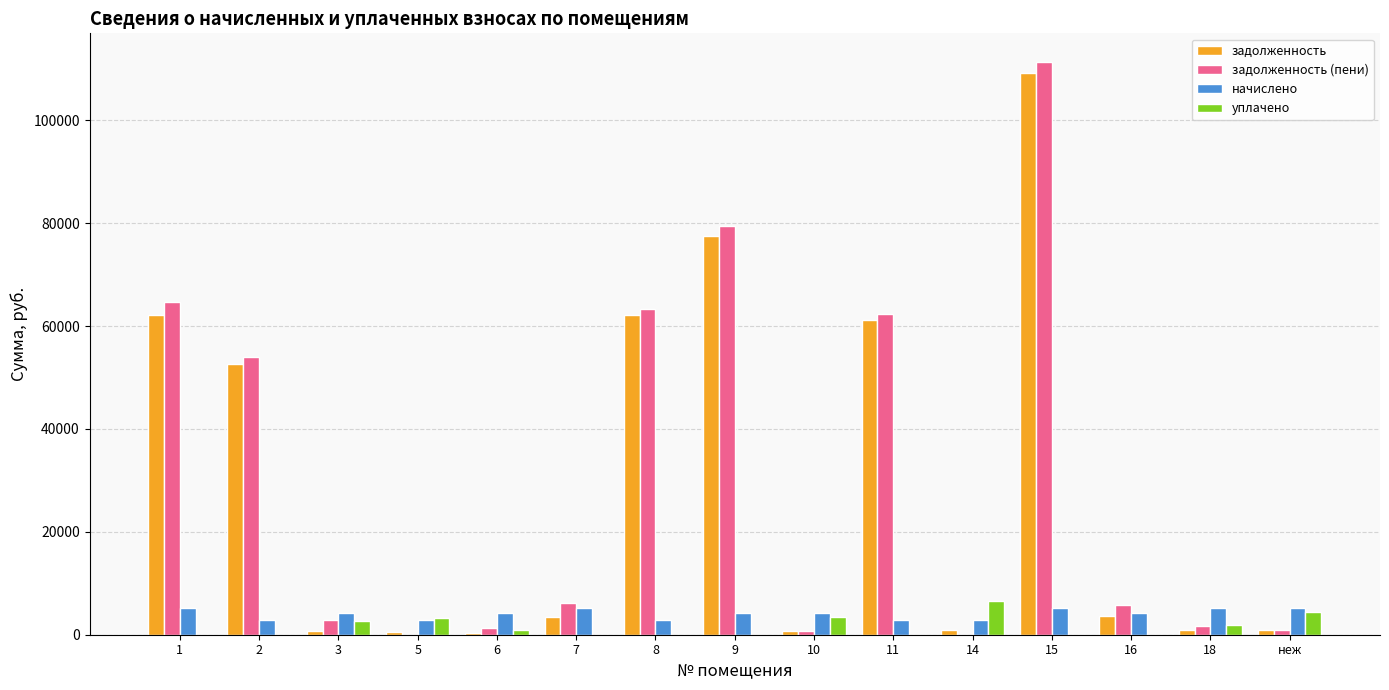

What is the total value across all series at 6?

6770.7